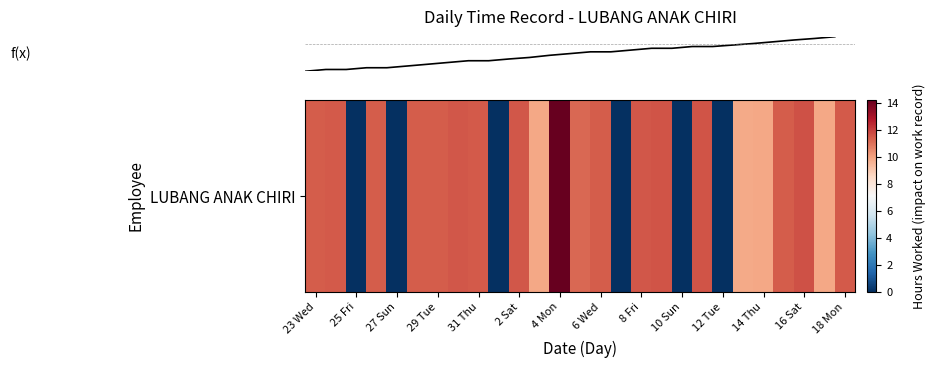

Reading right to left, extract all data points from this chart.

11.5	9.8	11.6	11.4	9.8	9.8	0.0	11.6	0.0	11.6	11.5	0.0	11.4	11.2	14.2	9.9	11.5	0.0	11.4	11.5	11.4	11.4	0.0	11.4	0.0	11.5	11.4